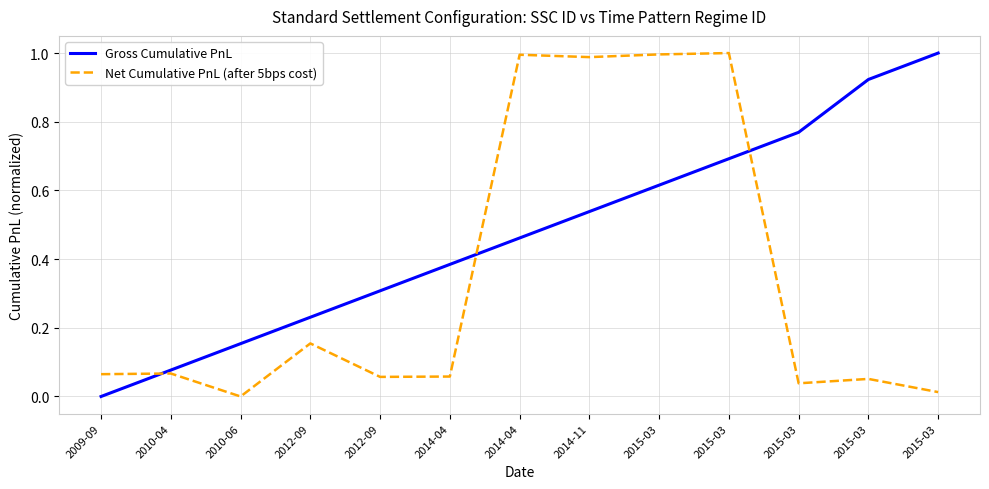

What are all the series names shown in the legend?

Gross Cumulative PnL, Net Cumulative PnL (after 5bps cost)